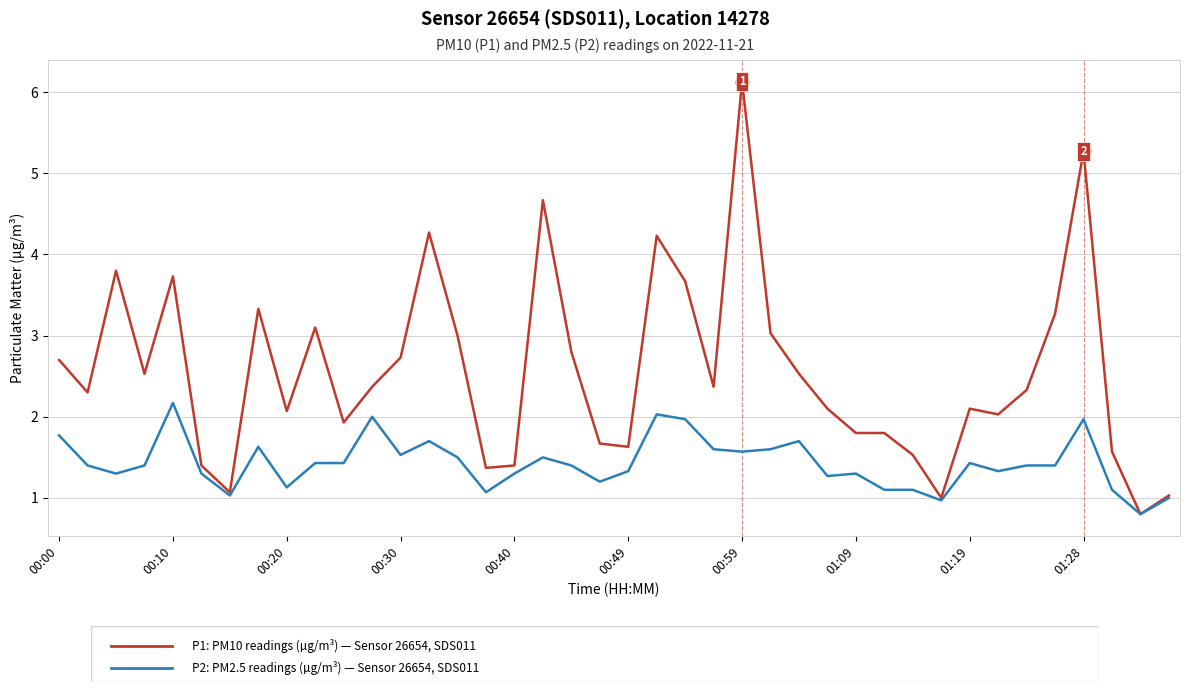

What is the minimum value shown in the chart?

0.8